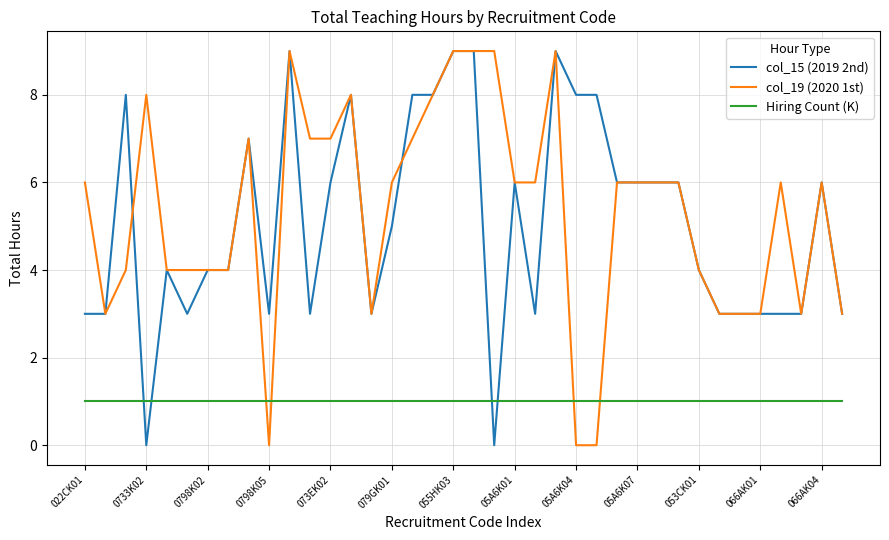

How many times do col_15 (2019 2nd) and Hiring Count (K) cross each other?

4